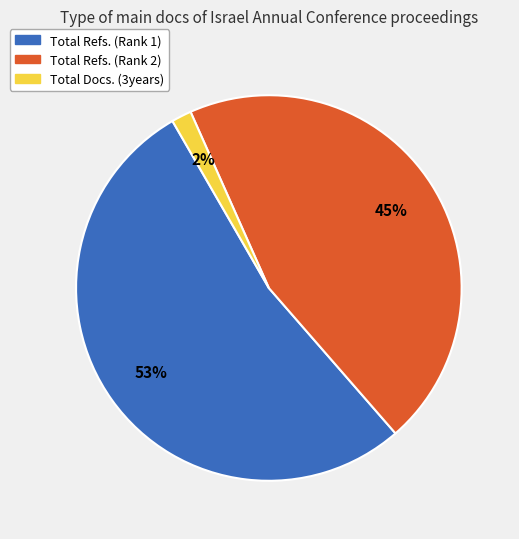

What is the smallest slice in the pie chart?

Total Docs. (3years)